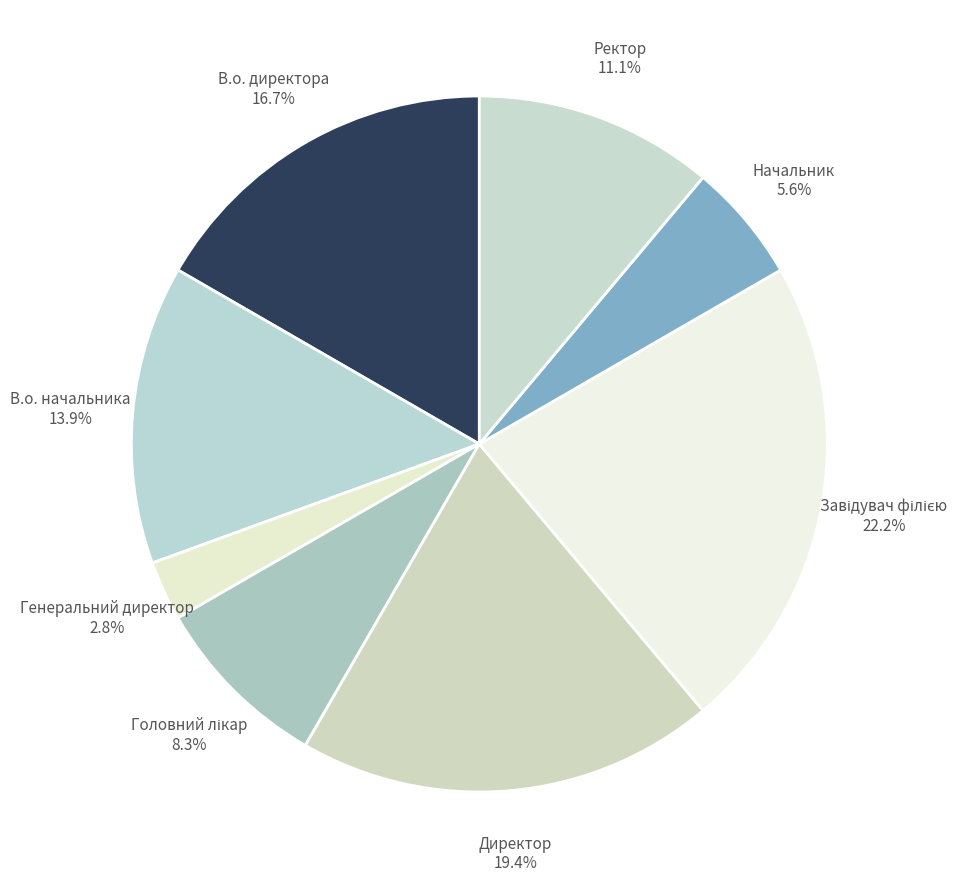

What percentage is NOT represented by В.о. начальника?

86.1%